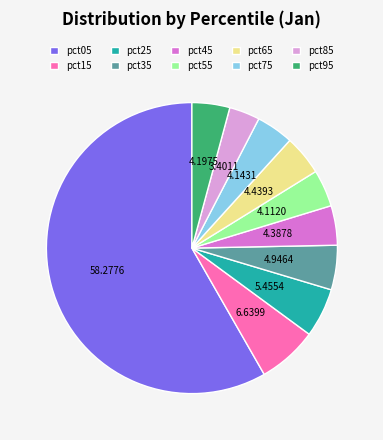

Is the sum of pct85 and pct45 greater than half?

No